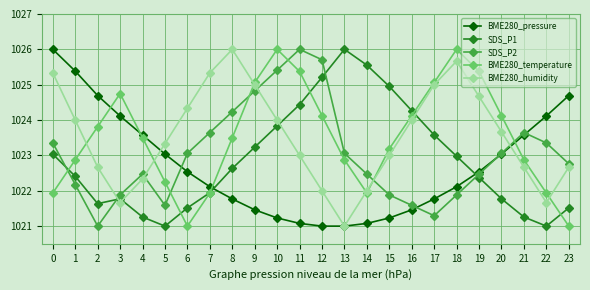

What is the value of the SDS_P1 point at the 5th from the left?

1021.3